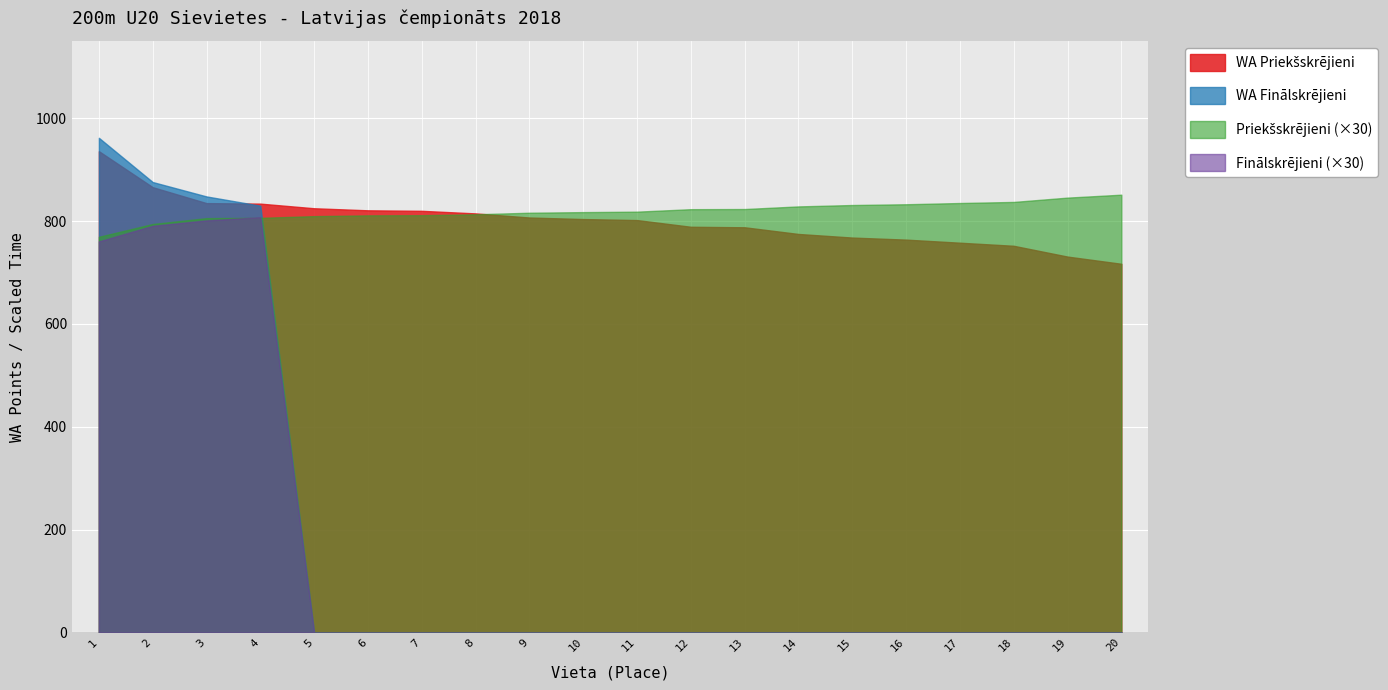

What is the maximum value shown in the chart?

962.0